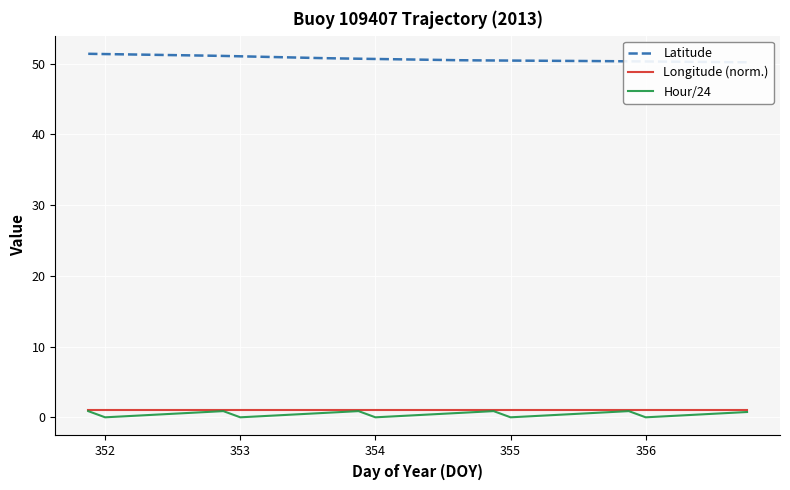

How many categories are shown in the chart?

40